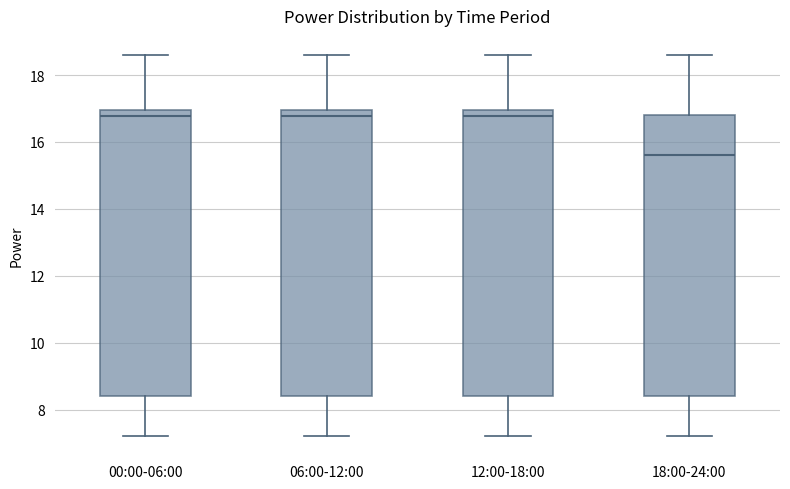

Reading left to right, transcribe this box plot: for each box, give where its median line is, the range the box spans, and where its two whiskers end, as read against the y-axis. The values are not printed on the chart, so give them approximately, as read against the axis.

00:00-06:00: median 16.8, box 8.4 to 17.0, whiskers 7.2 to 18.6
06:00-12:00: median 16.8, box 8.4 to 17.0, whiskers 7.2 to 18.6
12:00-18:00: median 16.8, box 8.4 to 17.0, whiskers 7.2 to 18.6
18:00-24:00: median 15.6, box 8.4 to 16.8, whiskers 7.2 to 18.6